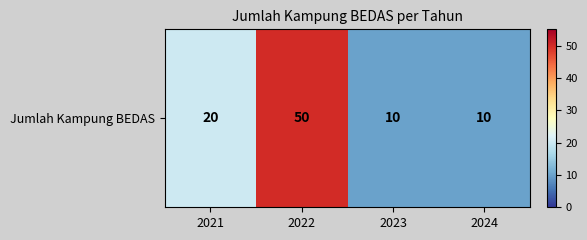

The chart shows a value of 73 at 2022. True or false?

False